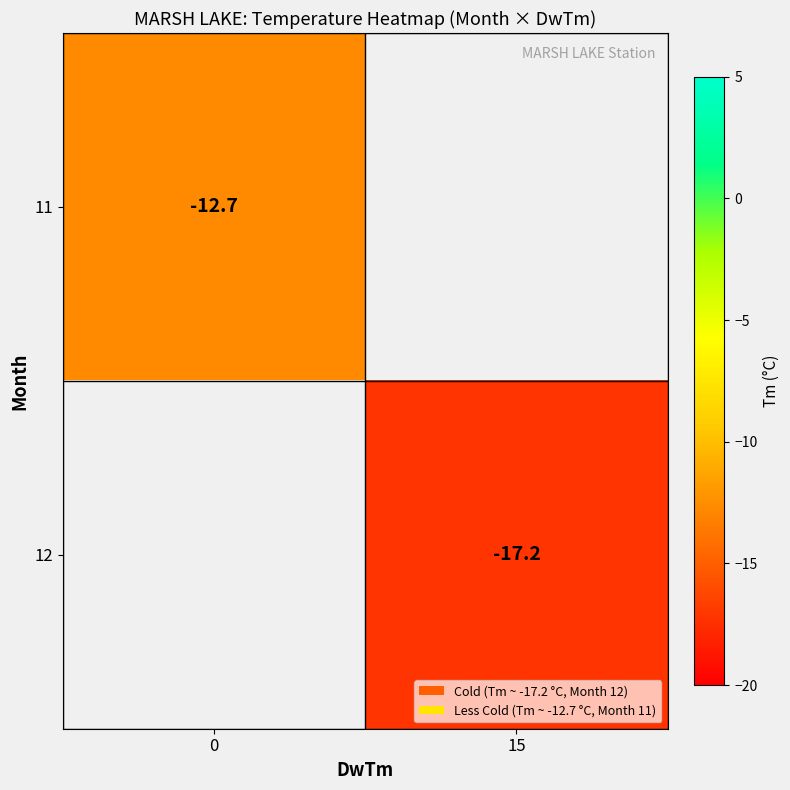

True or false: 11 has a value of -12.7 at 0.

True